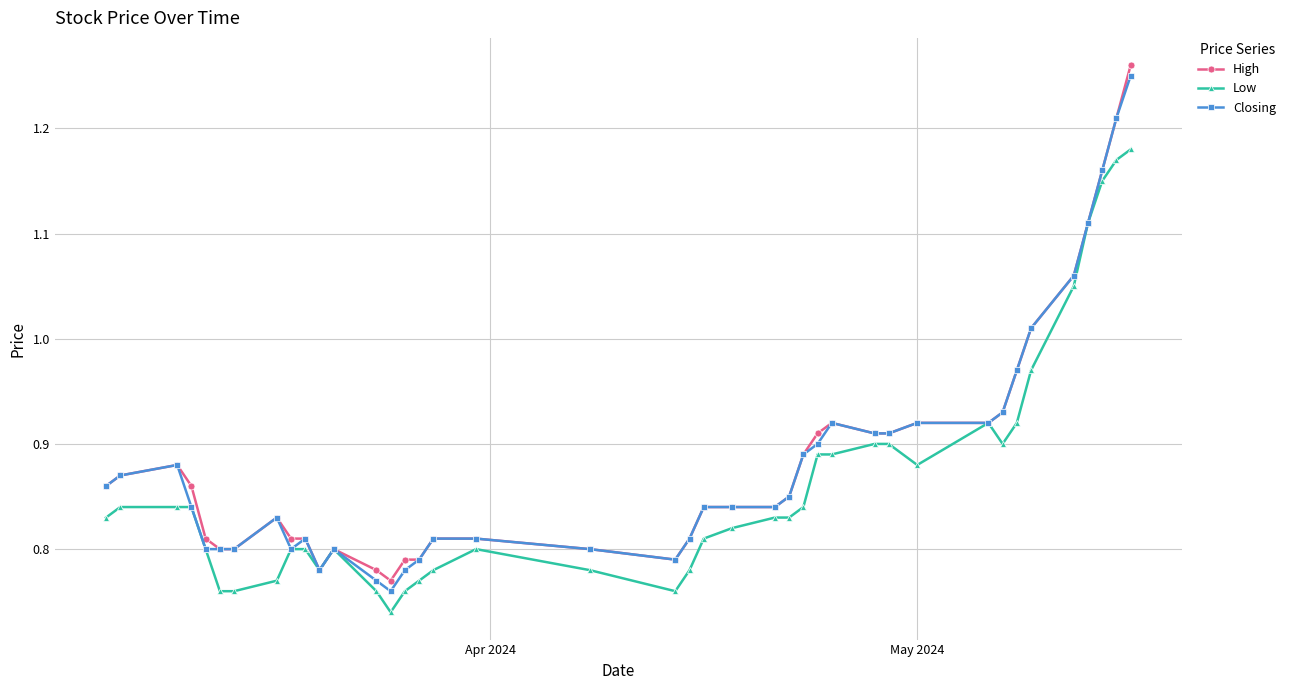

True or false: Closing has more than 1 interior local peaks.

True